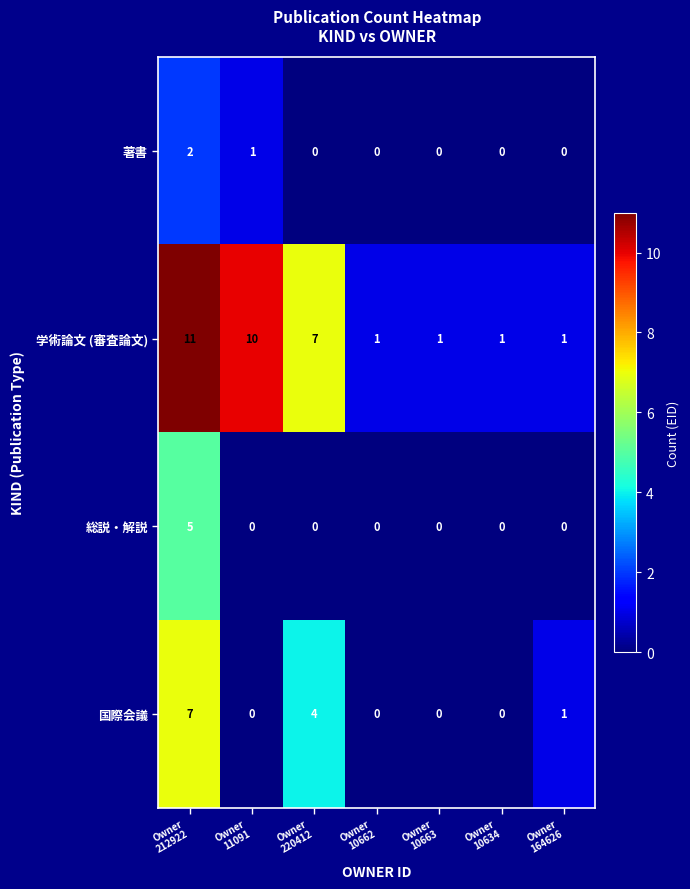

What is the total value across all series at Owner
10634?

1